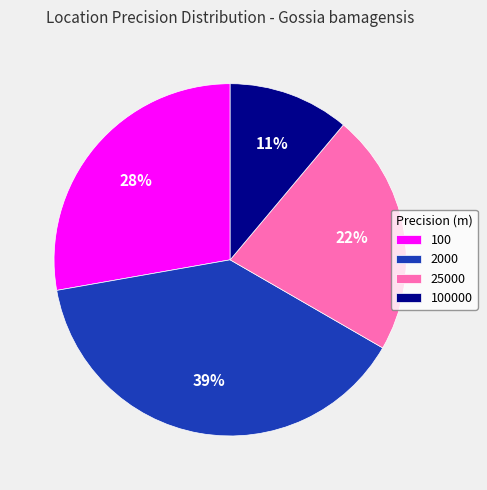

Is it true that 25000 is 22% of the pie?

True